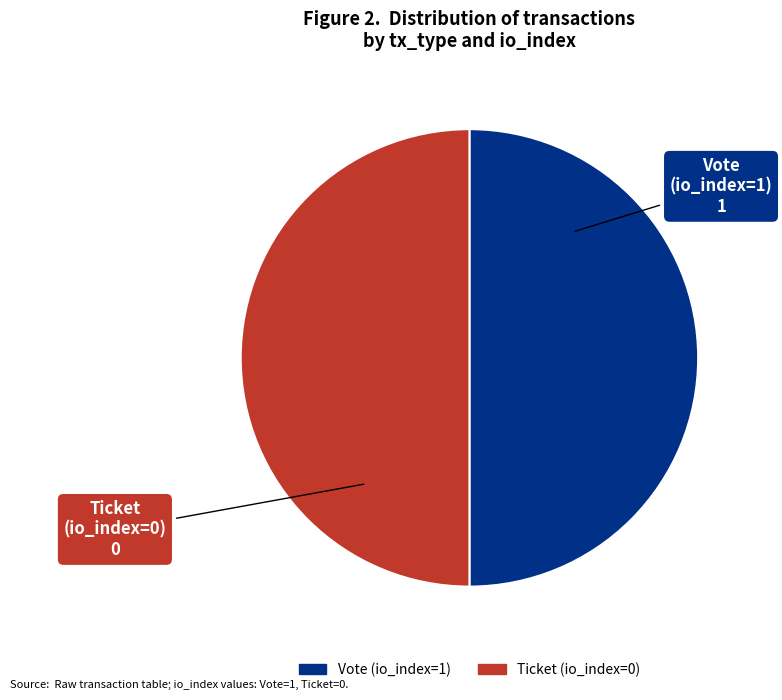

The Vote (io_index=1) slice represents 50% of the pie. True or false?

True